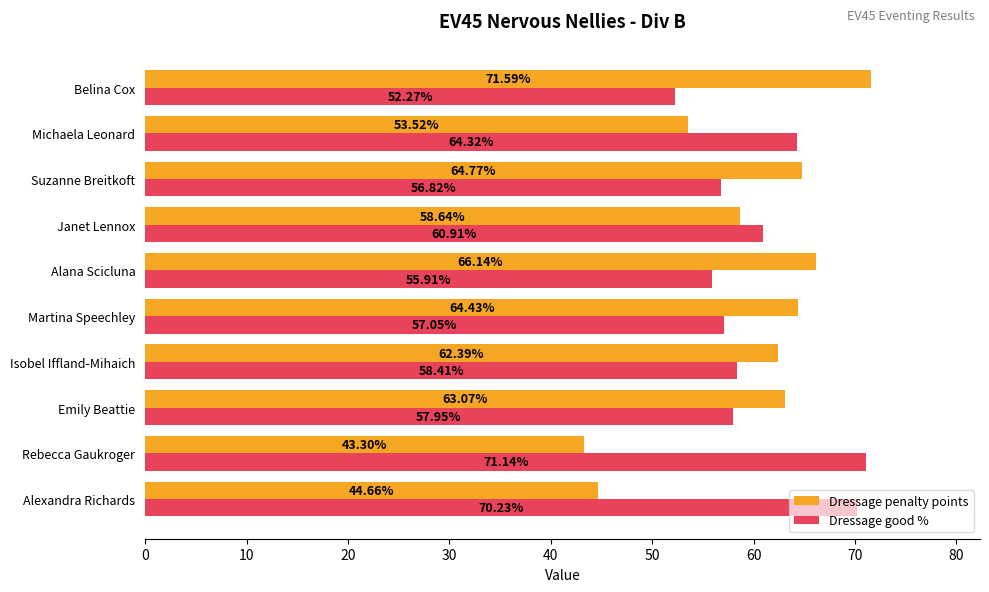

What is the average value of the Dressage good % series?

60.5